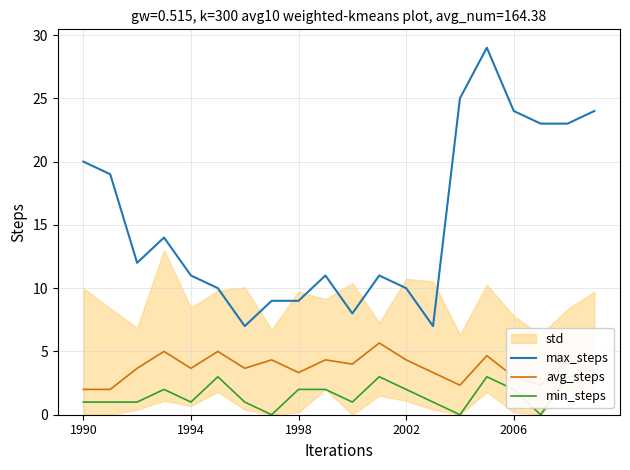

True or false: avg_steps has a value of 8.2 at 2002.

False